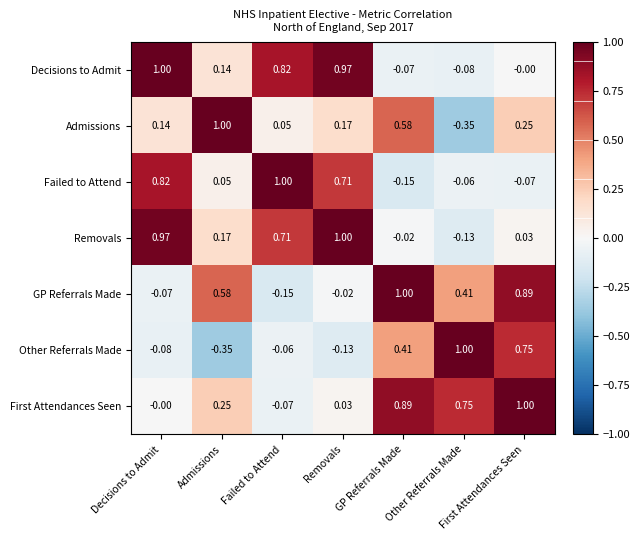

Which series has the largest total across all categories?

First Attendances Seen